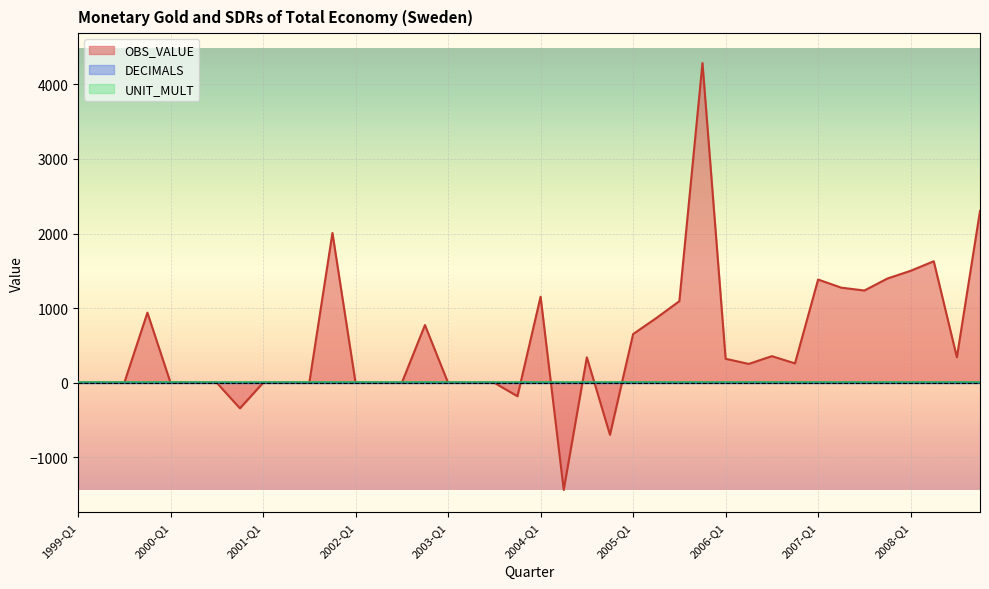

The DECIMALS series shows 1 at 1999-Q1. True or false?

False